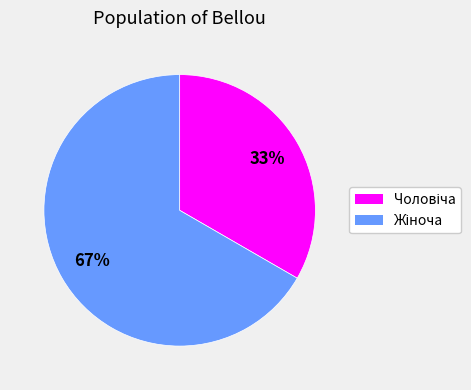

Does any single category account for the majority?

Yes